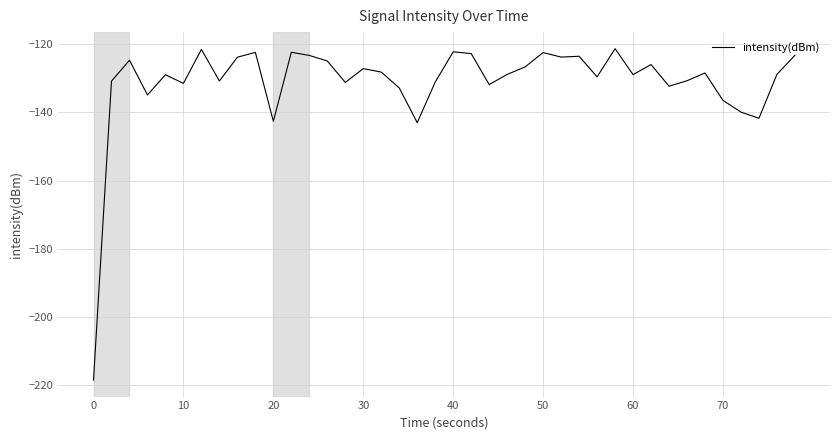

What is the maximum value shown in the chart?

-121.3